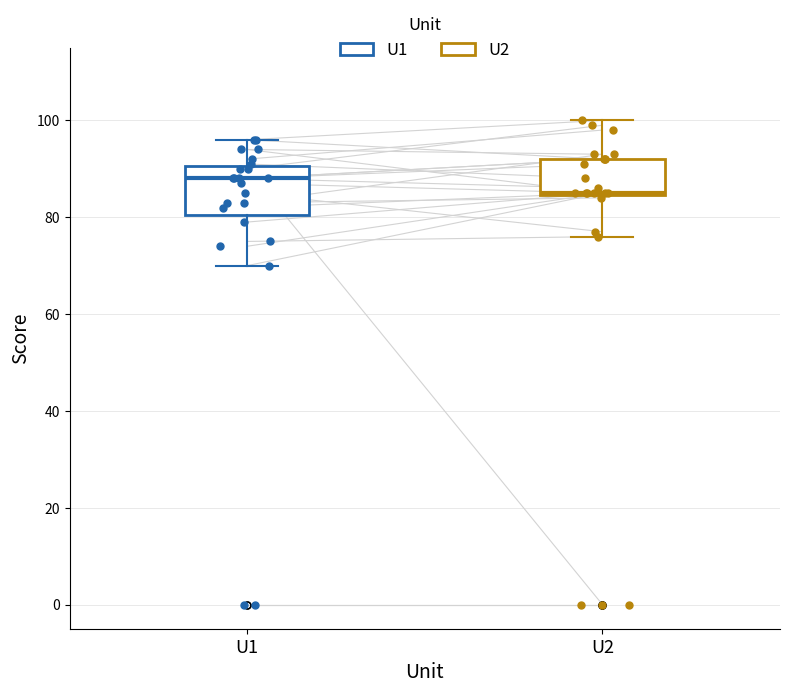

Comparing the boxes themselves (not the whiskers), which one is the tallest?

U1